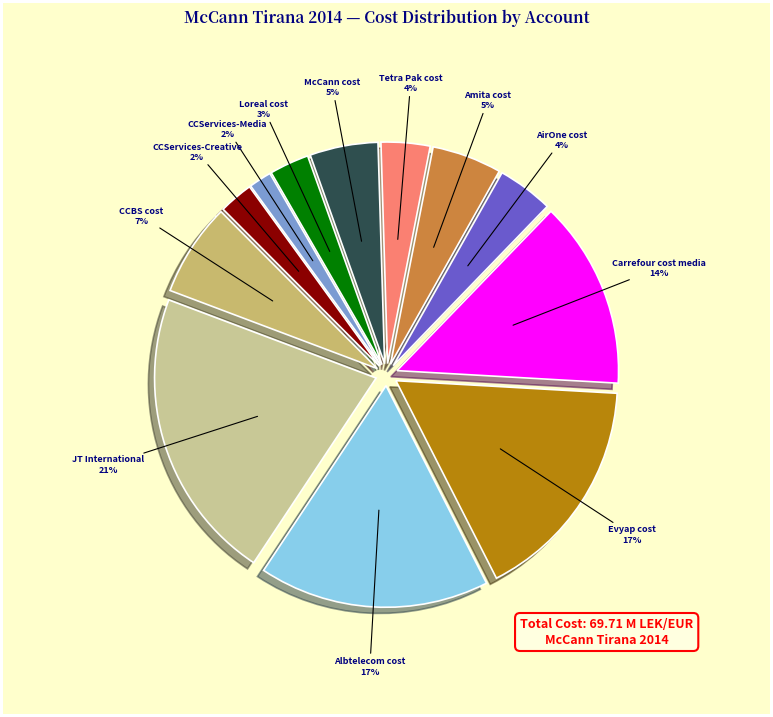

To the nearest percent, what is the average slice percentage?

8%